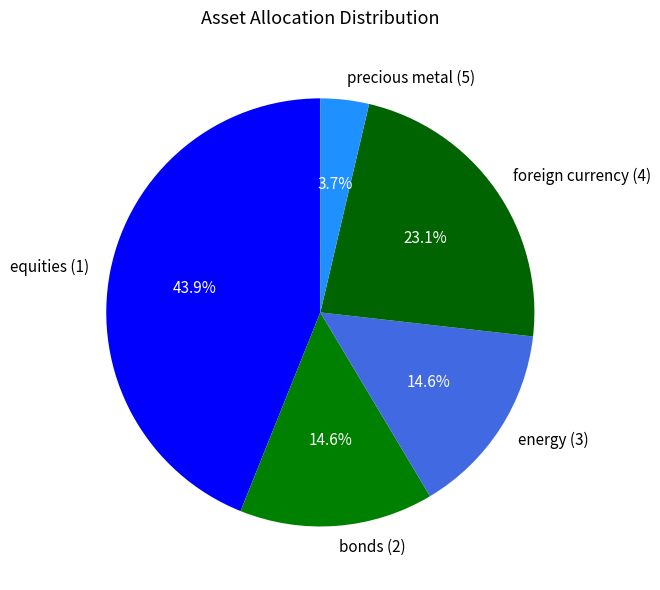

How many slices are in this pie chart?

5